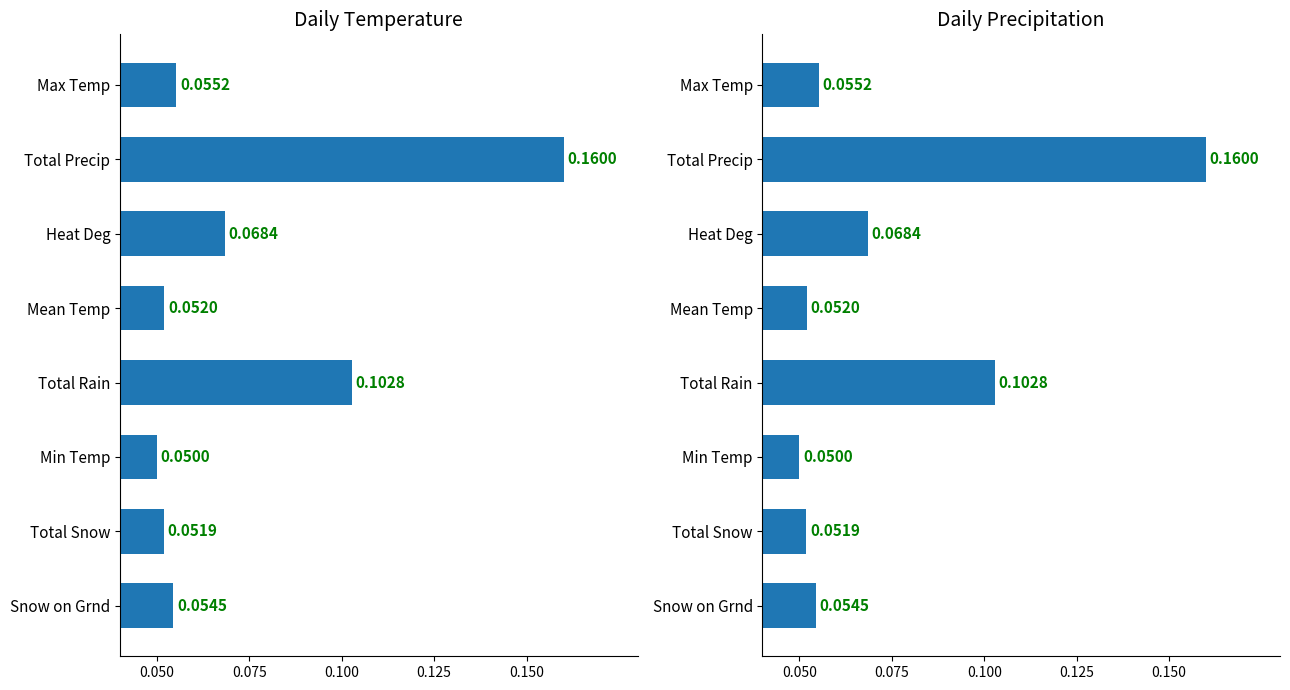

Reading left to right, what are all the values shown in this chart?

Daily Temperature: 0.1	0.2	0.1	0.1	0.1	0.1	0.1	0.1
Daily Precipitation: 0.1	0.2	0.1	0.1	0.1	0.1	0.1	0.1